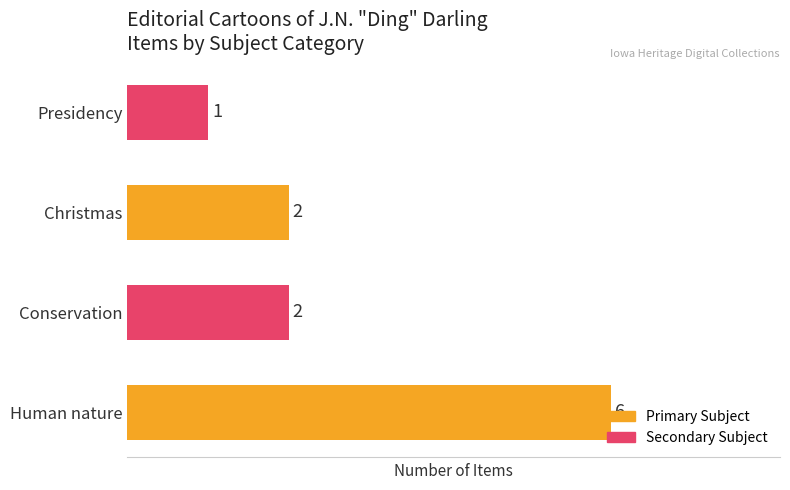

What is the sum of all values?

11